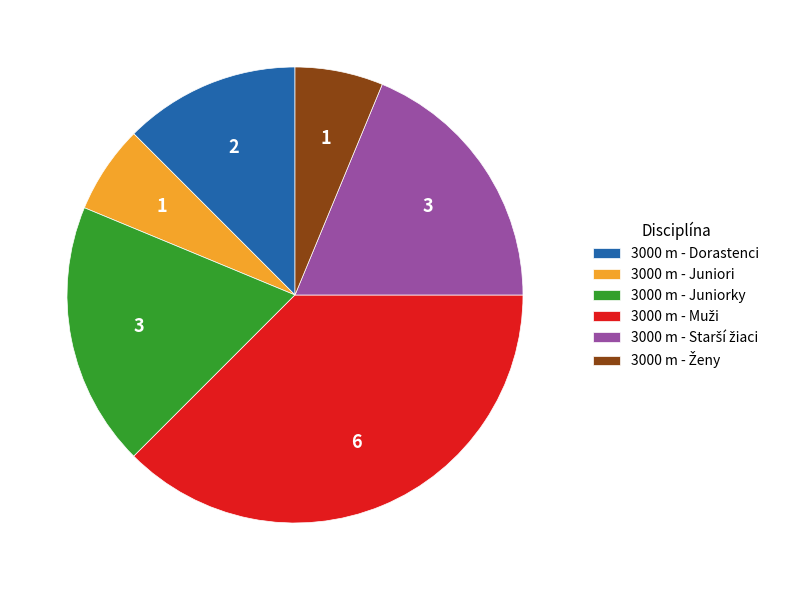

Does 3000 m - Dorastenci represent more than half of the total?

No